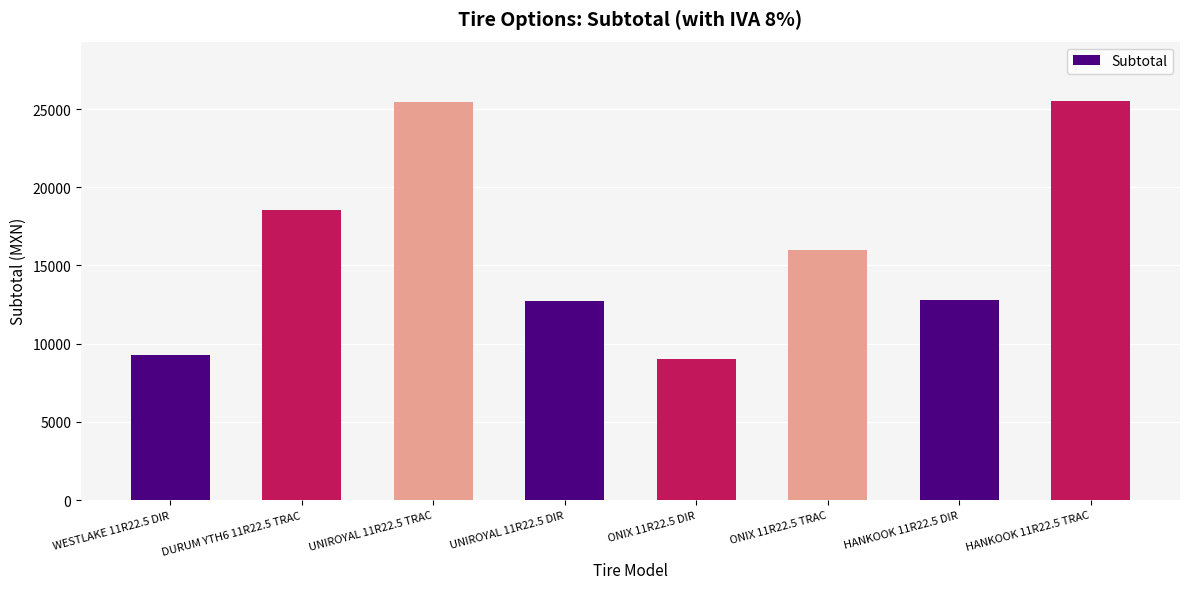

What is the label of the 8th bar from the right?

WESTLAKE 11R22.5 DIR